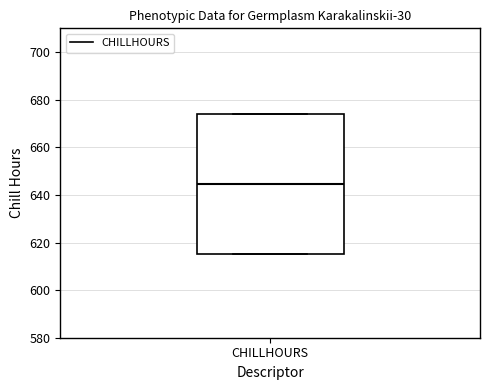

Transcribe this box plot: give where the median line is, the range the box spans, and where the two whiskers end, as read against the y-axis. The values are not printed on the chart, so give them approximately, as read against the axis.

median 644, box 616 to 674, whiskers 616 to 674